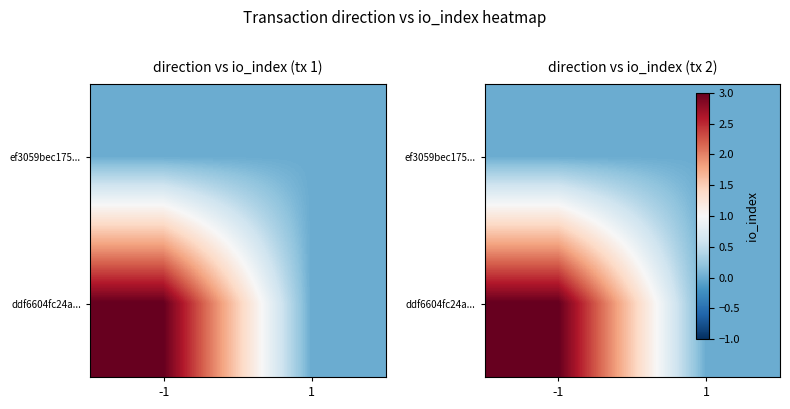

Which label corresponds to the smallest value in the chart?

-1